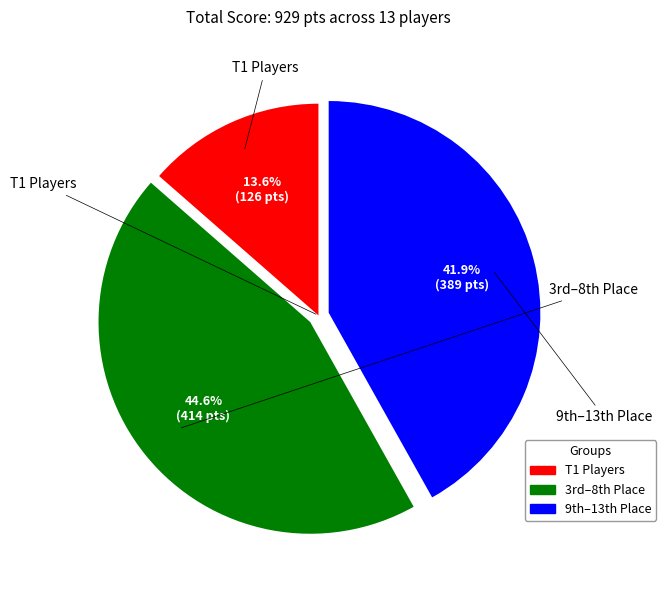

Is there any slice that represents more than half of the pie?

No